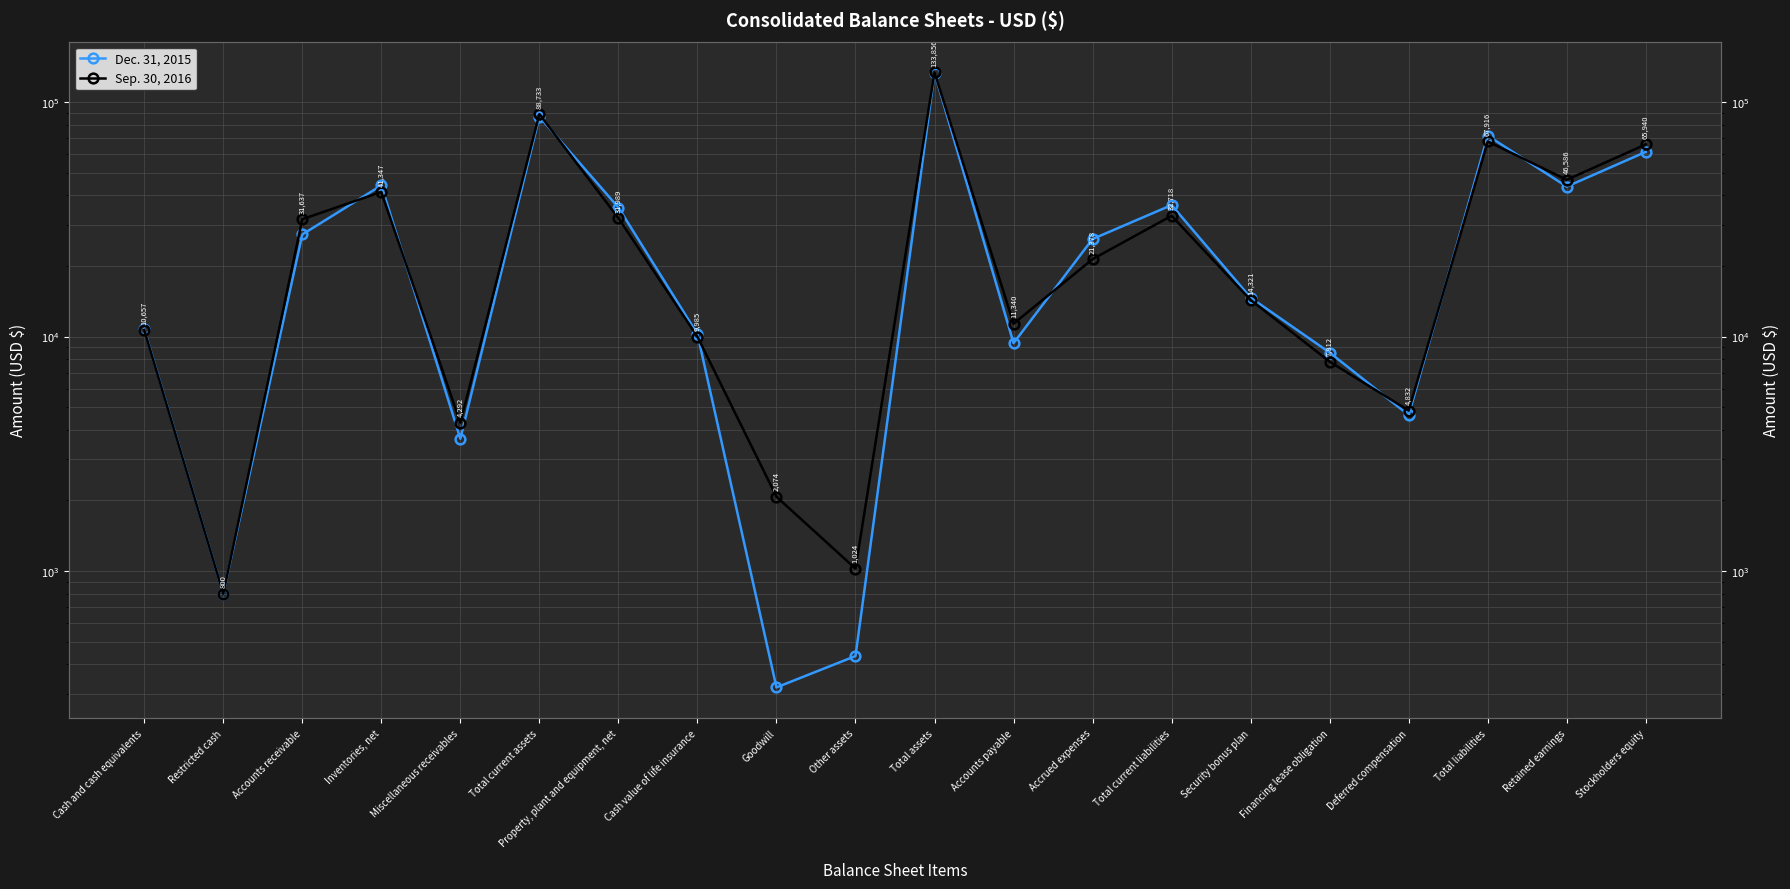

What are all the series names shown in the legend?

Dec. 31, 2015, Sep. 30, 2016